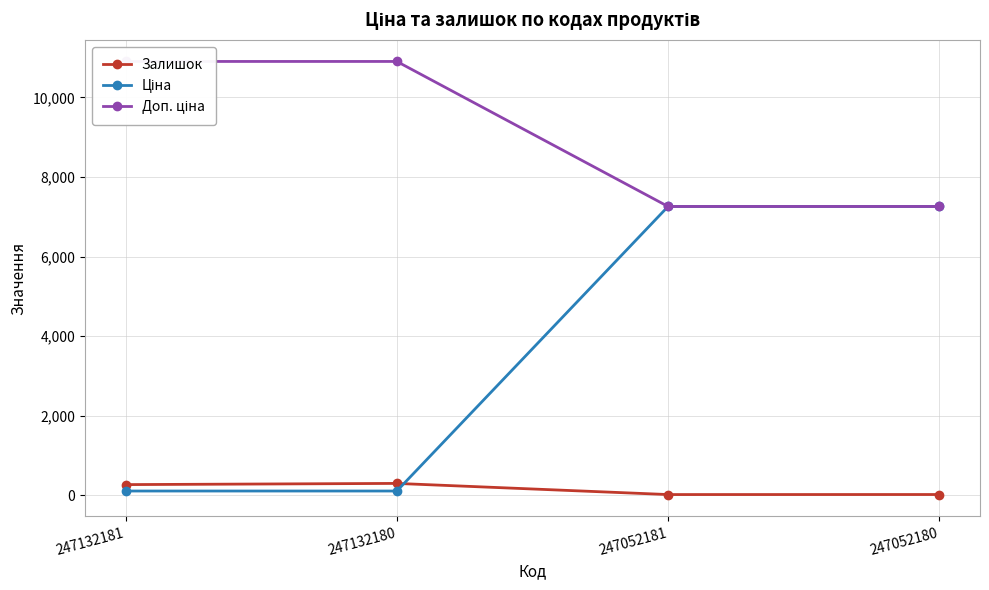

At which category is the sum across all series the highest?

247052180